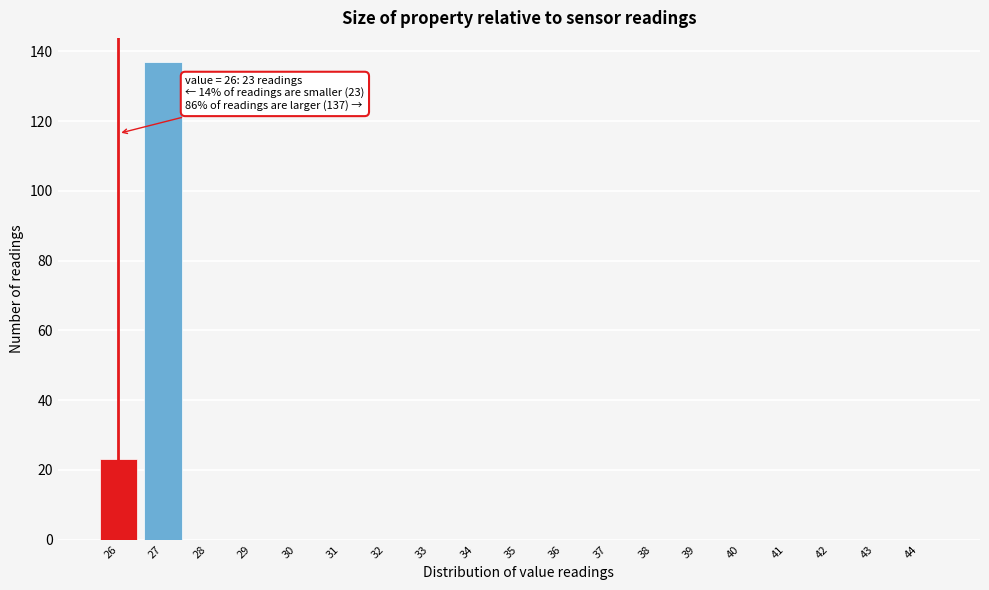

Reading left to right, transcribe all the data shown in this chart.

26=23	27=137	28=0	29=0	30=0	31=0	32=0	33=0	34=0	35=0	36=0	37=0	38=0	39=0	40=0	41=0	42=0	43=0	44=0